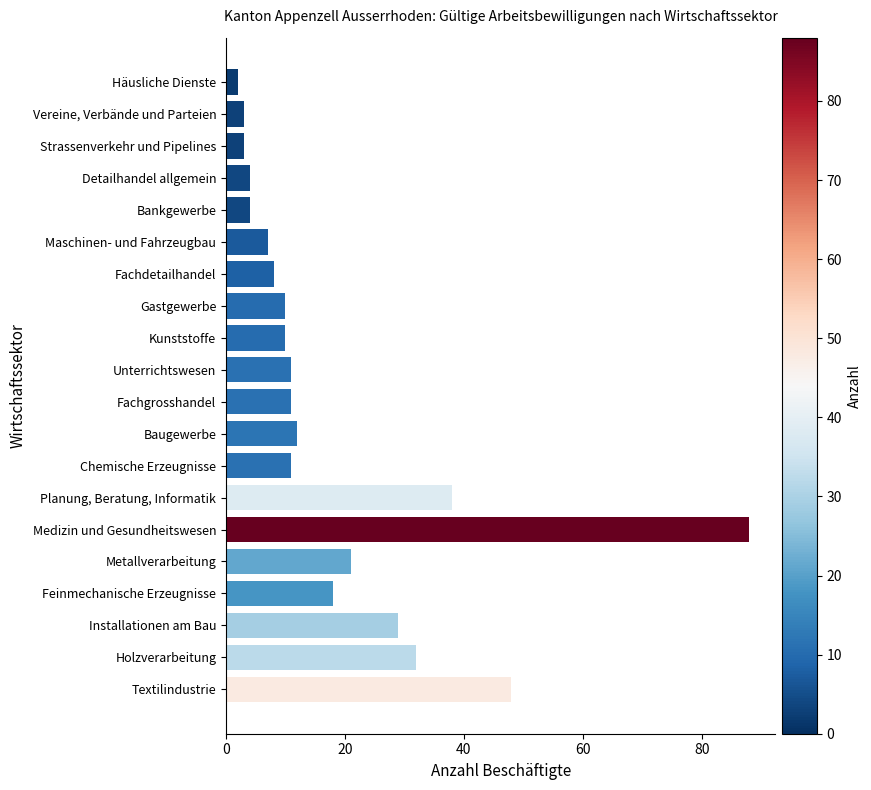

The chart shows a value of 7 at Gastgewerbe. True or false?

False